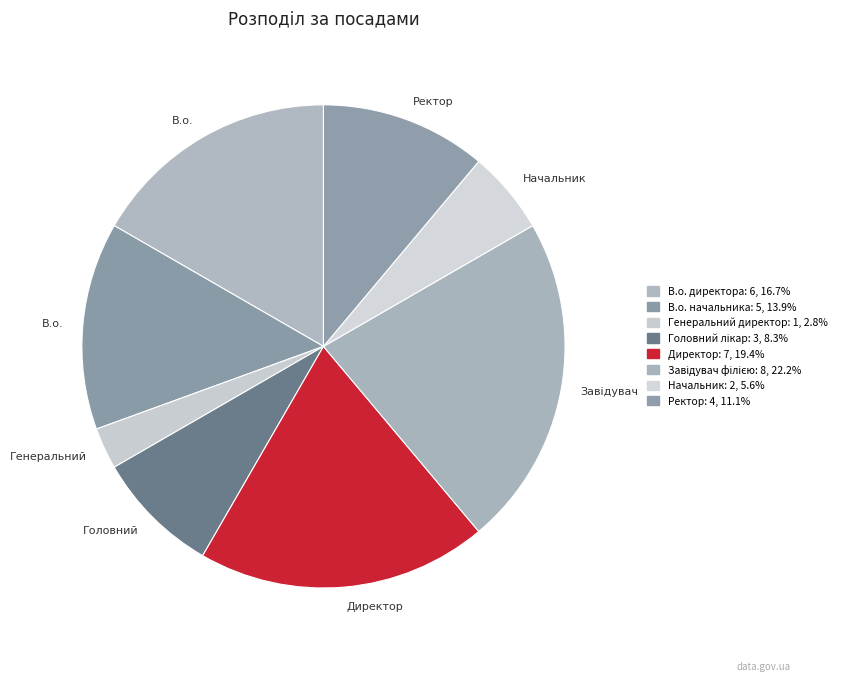

Count the number of slices in the pie.

8